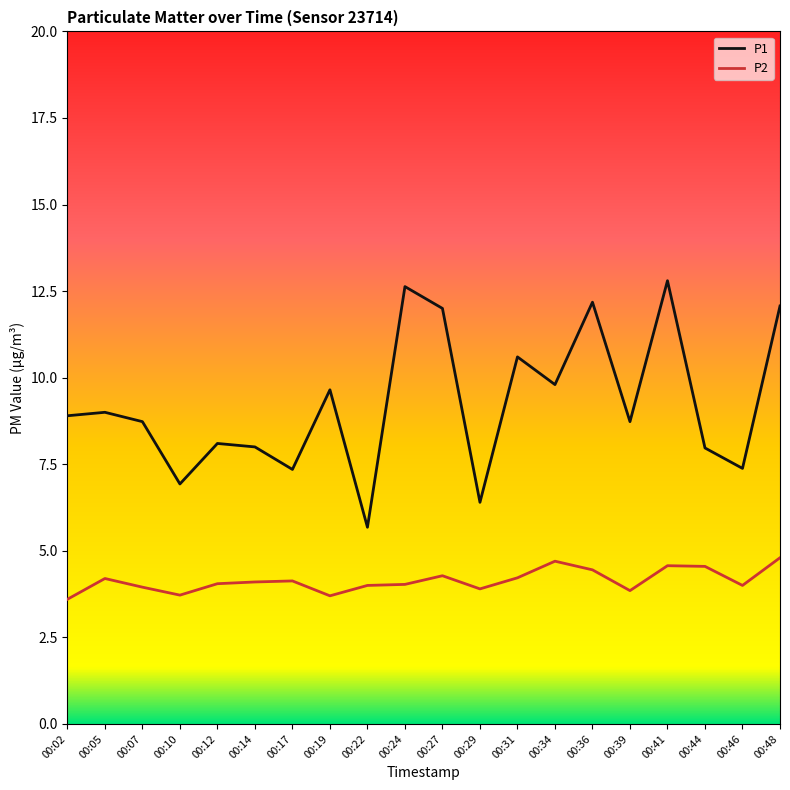

True or false: P2 has more than 0 interior local peaks.

True